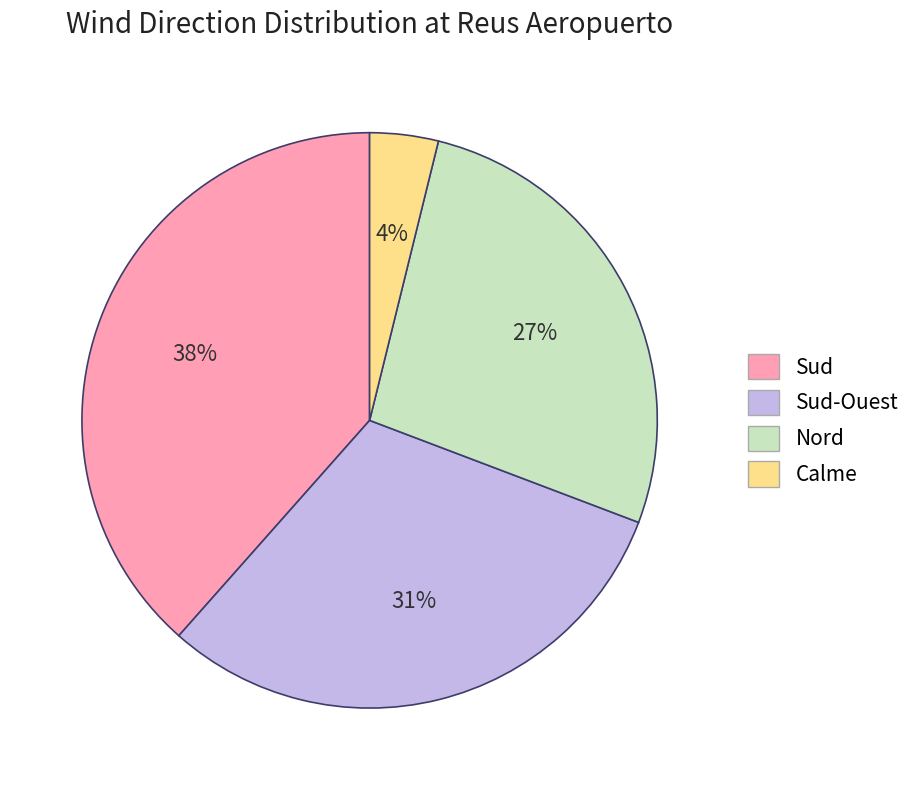

Does any single category account for the majority?

No